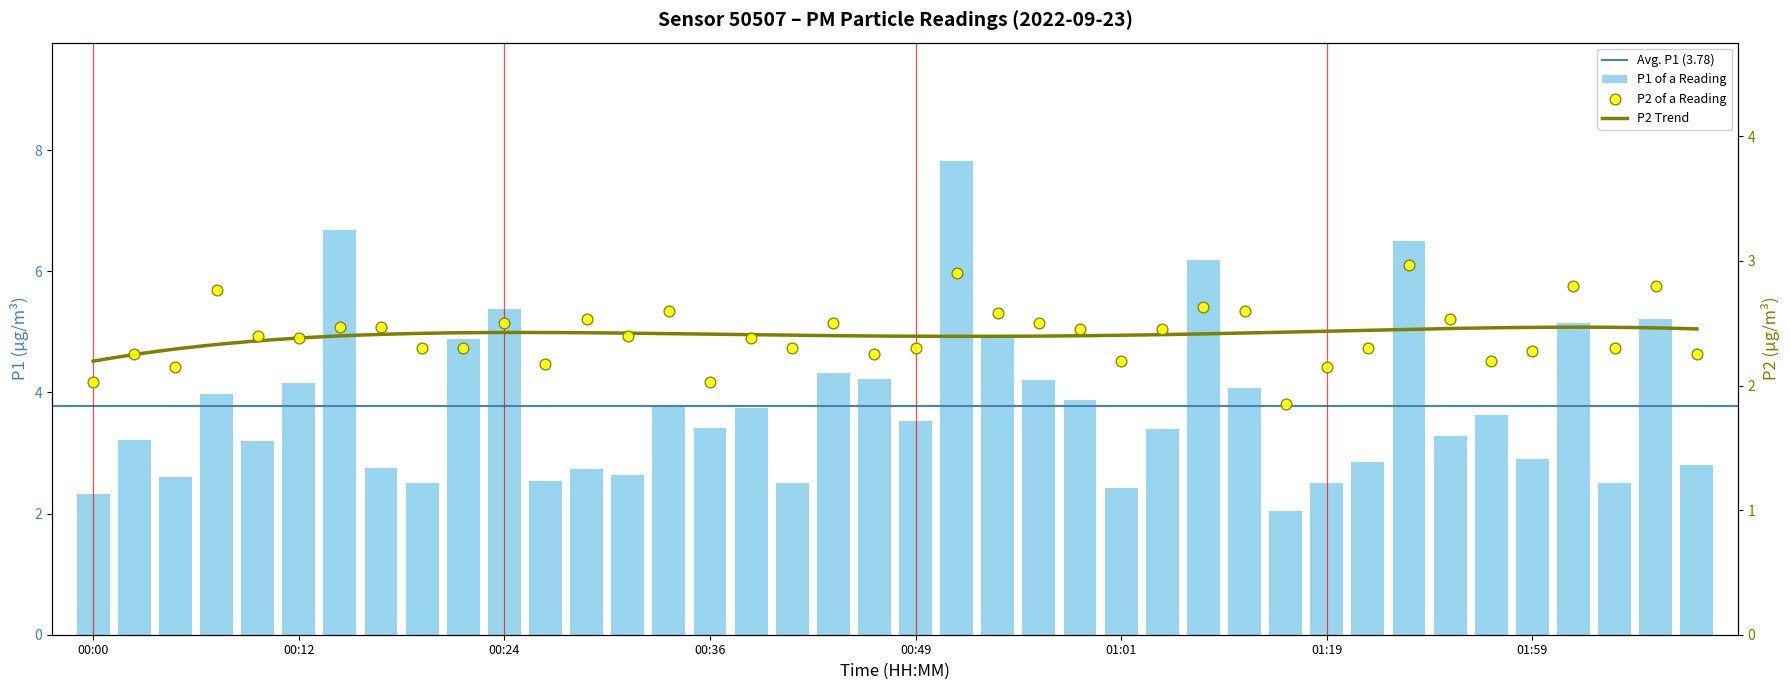

Which series has the largest Y range (max minus min)?

P1